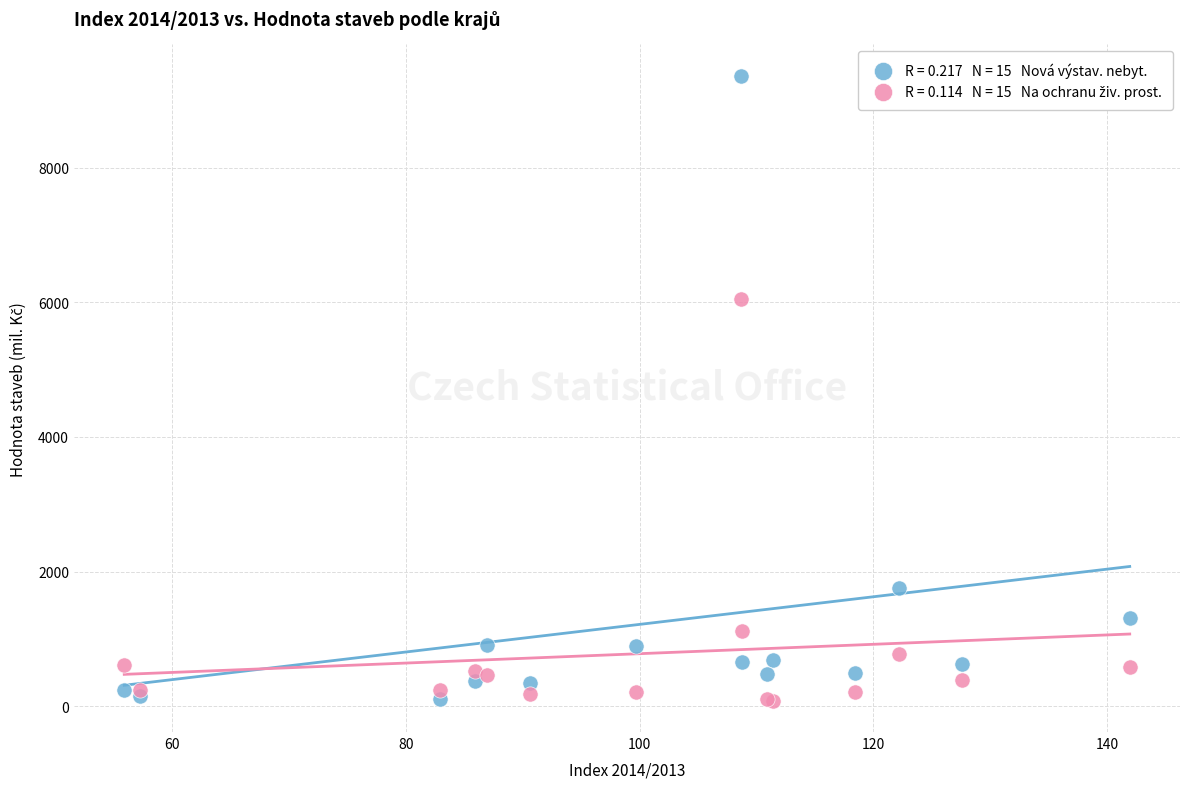

Across all series, what Y value is closest to 4725?

6053